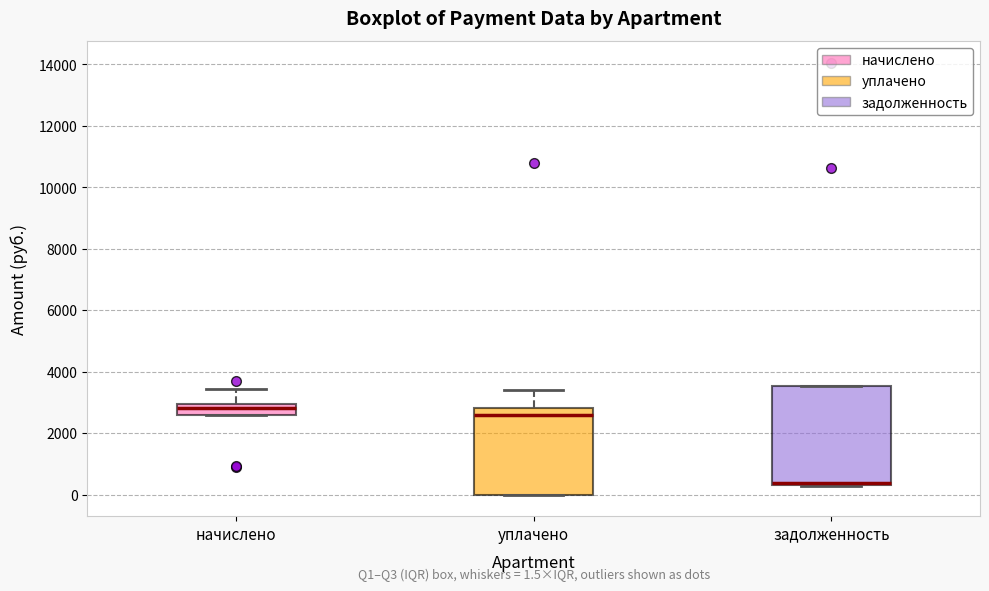

Which box is the tallest, from its lower edge to its upper edge?

задолженность